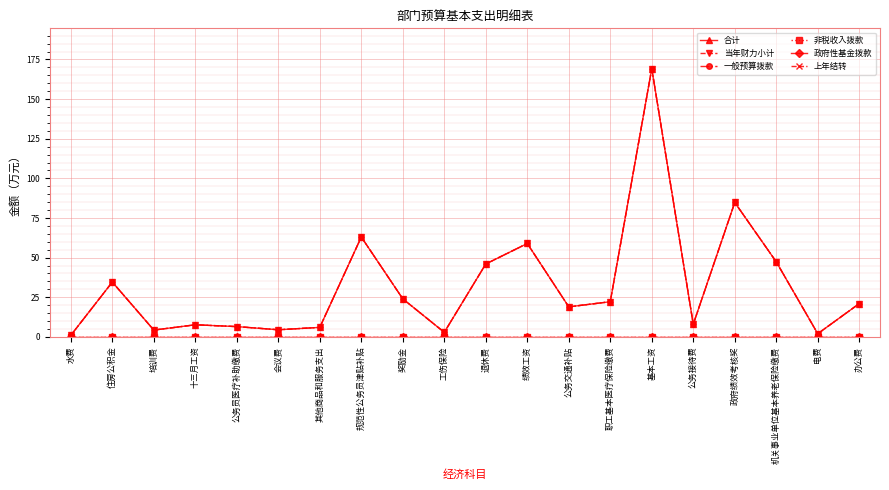

What is the average value of the 当年财力小计 series?

31.6